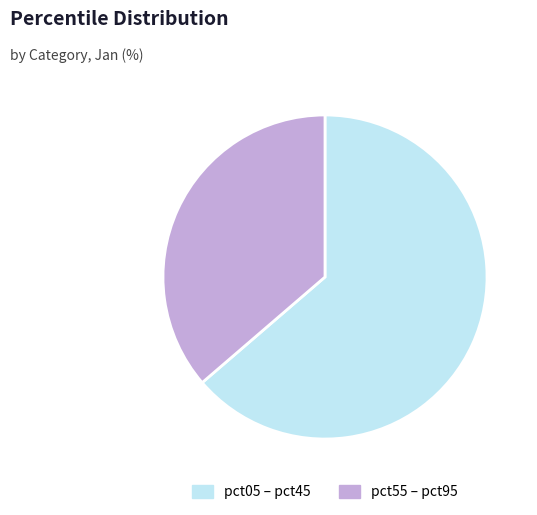

Combined, do pct55 – pct95 and pct05 – pct45 account for over 50%?

Yes